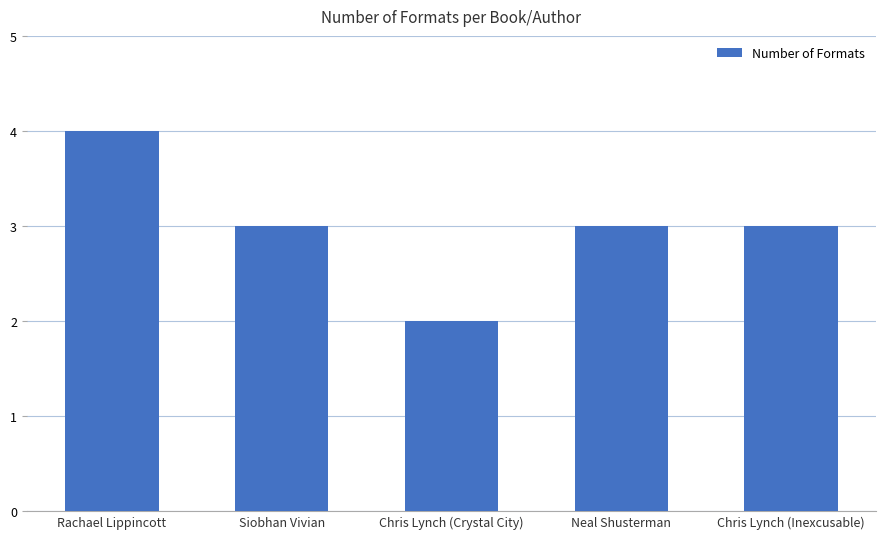

At which label does the data first exceed 3?

Rachael Lippincott